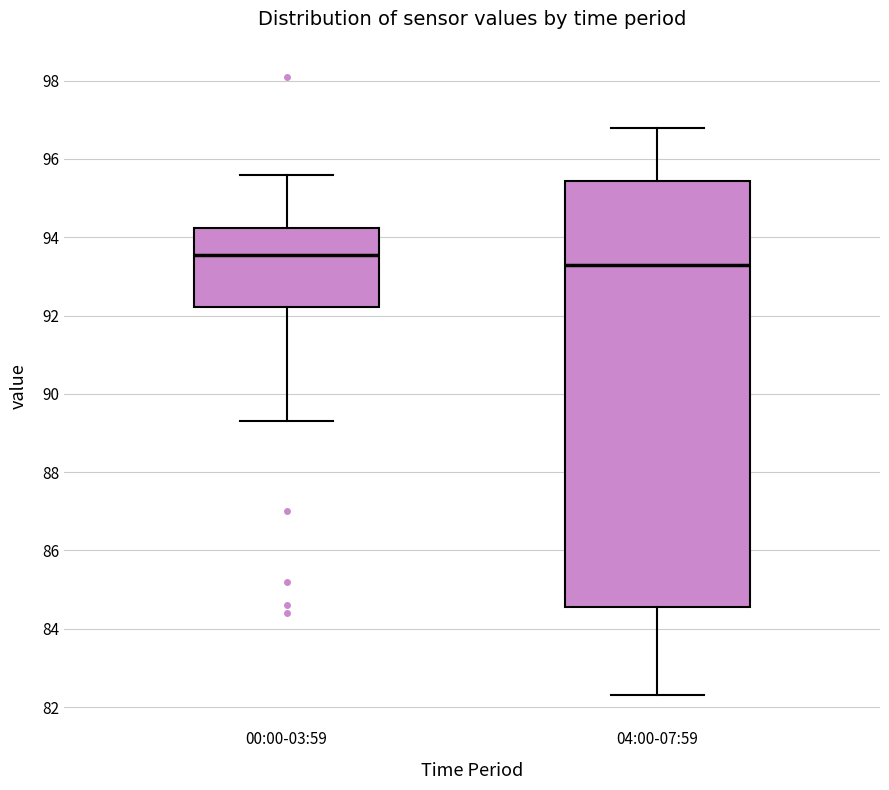

Where does the median line of the box for 04:00-07:59 sit on the y-axis? The values are not printed on the chart, so give them approximately, as read against the axis.

93.4